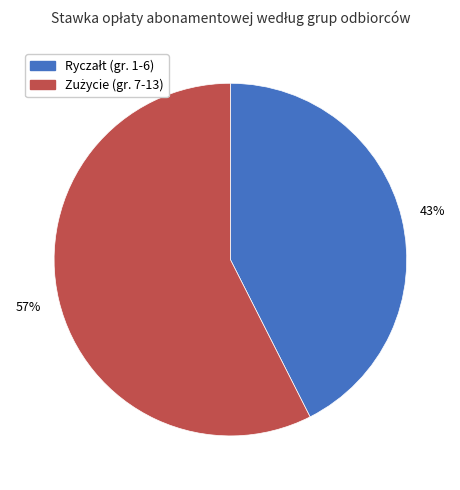

Does any single category account for the majority?

Yes